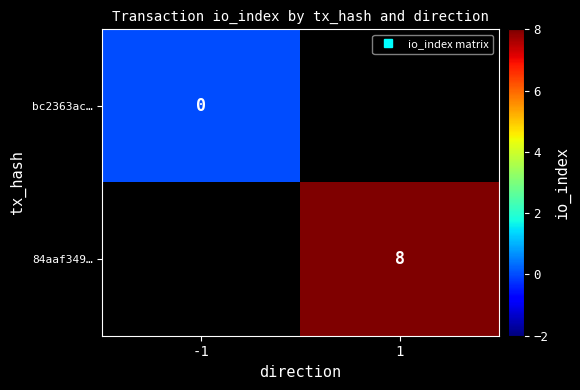

At how many categories does at least one series exceed 3?

1